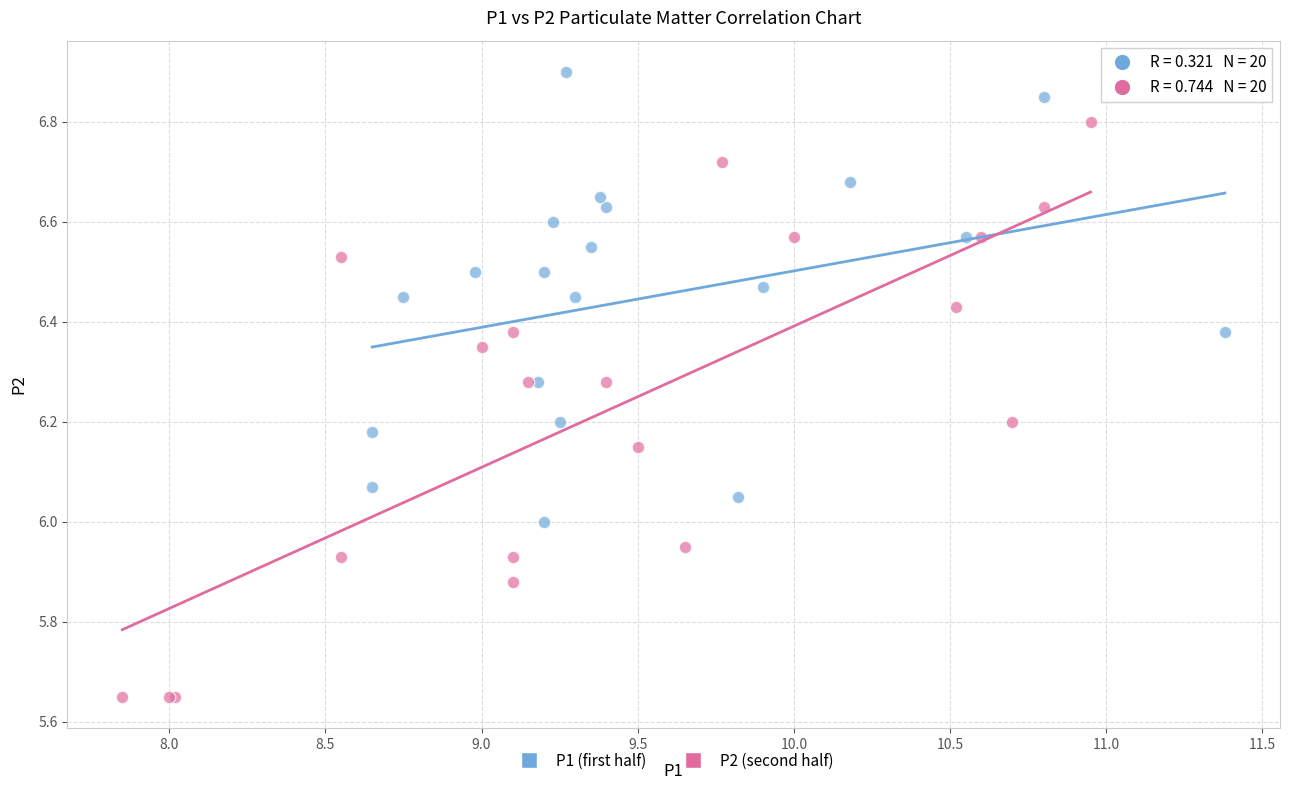

Which series contains the highest Y value?

P1 (first half)